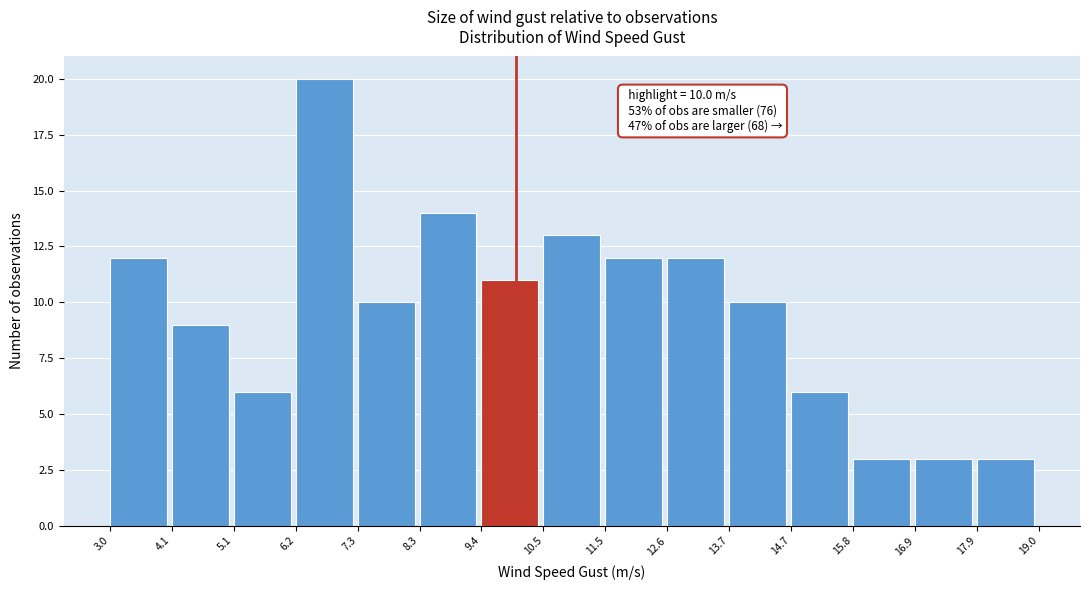

Over which range of the x-axis is the bar tallest?

6.2 to 7.3